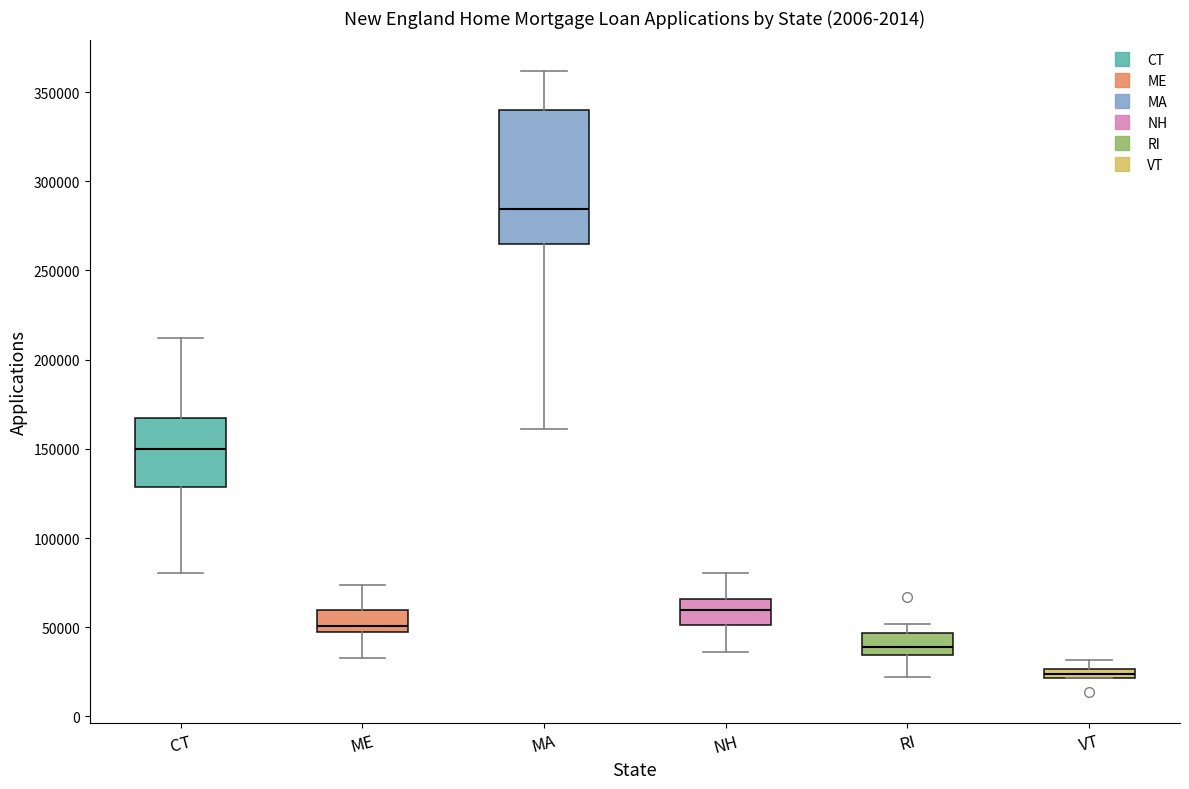

Comparing the boxes themselves (not the whiskers), which one is the tallest?

MA